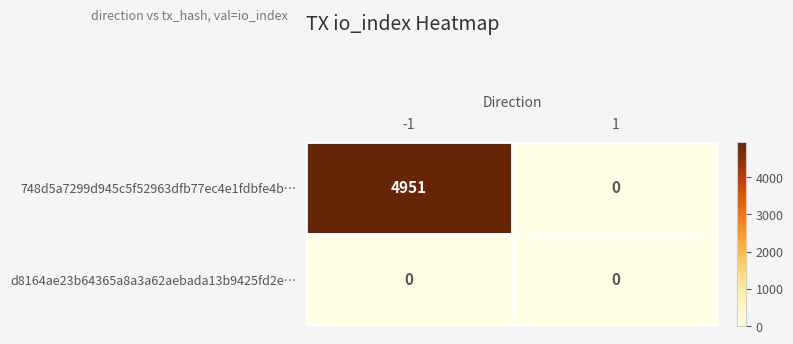

What is the sum of the 748d5a7299d945c5f52963dfb77ec4e1fdbfe4b… values at -1 and 1?

4951